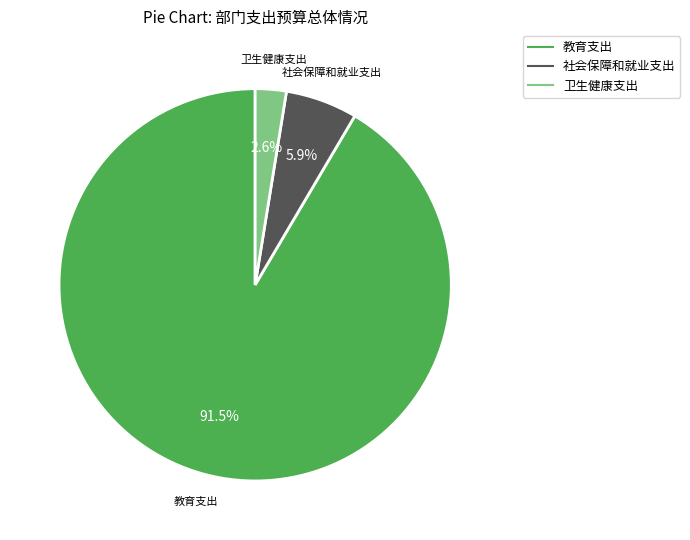

Which category has the biggest portion of the pie?

教育支出